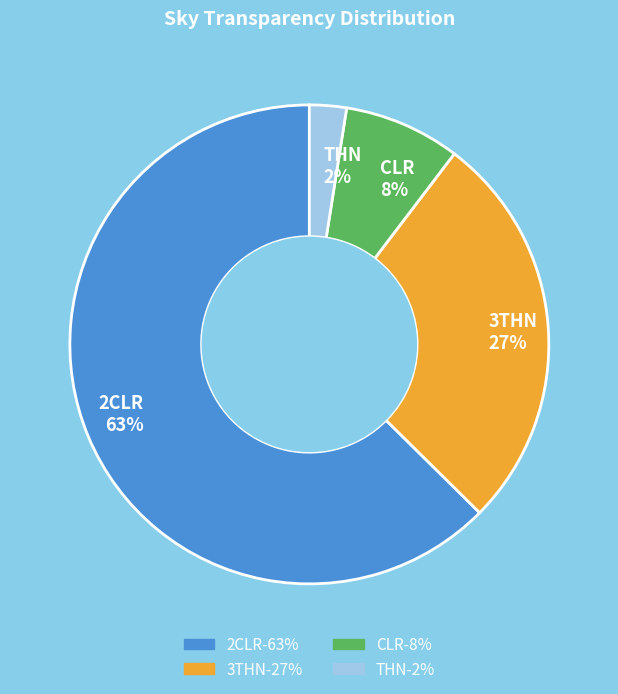

How many slices are in this pie chart?

4